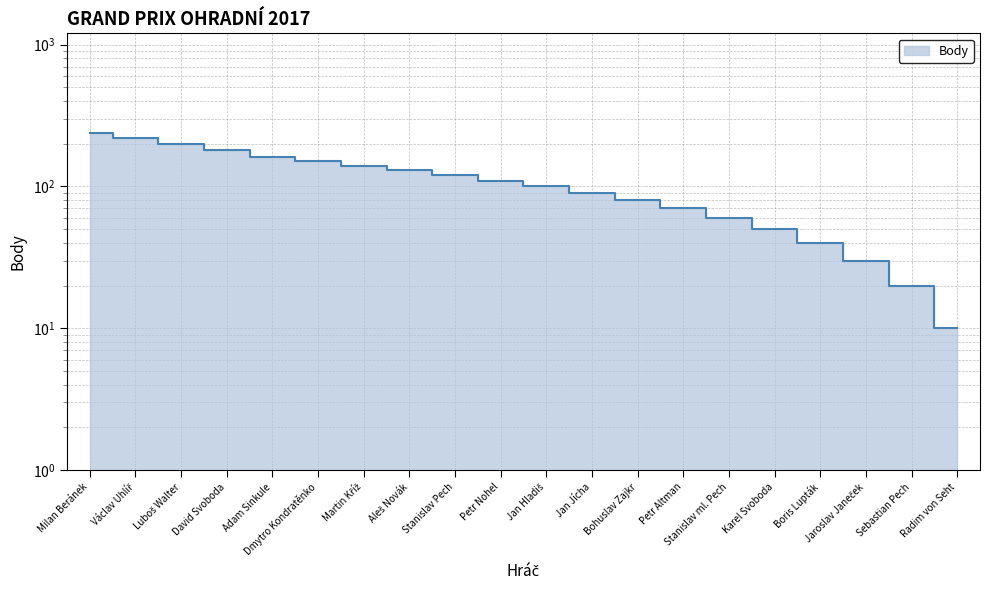

Rank the categories by value from lowest to highest.

Radim von Seht, Sebastian Pech, Jaroslav Janeček, Boris Lupták, Karel Svoboda, Stanislav ml. Pech, Petr Altman, Bohuslav Zajkr, Jan Jícha, Jan Hladiš, Petr Nohel, Stanislav Pech, Aleš Novák, Martin Kříž, Dmytro Kondratěnko, Adam Sinkule, David Svoboda, Luboš Walter, Václav Uhlíř, Milan Beránek